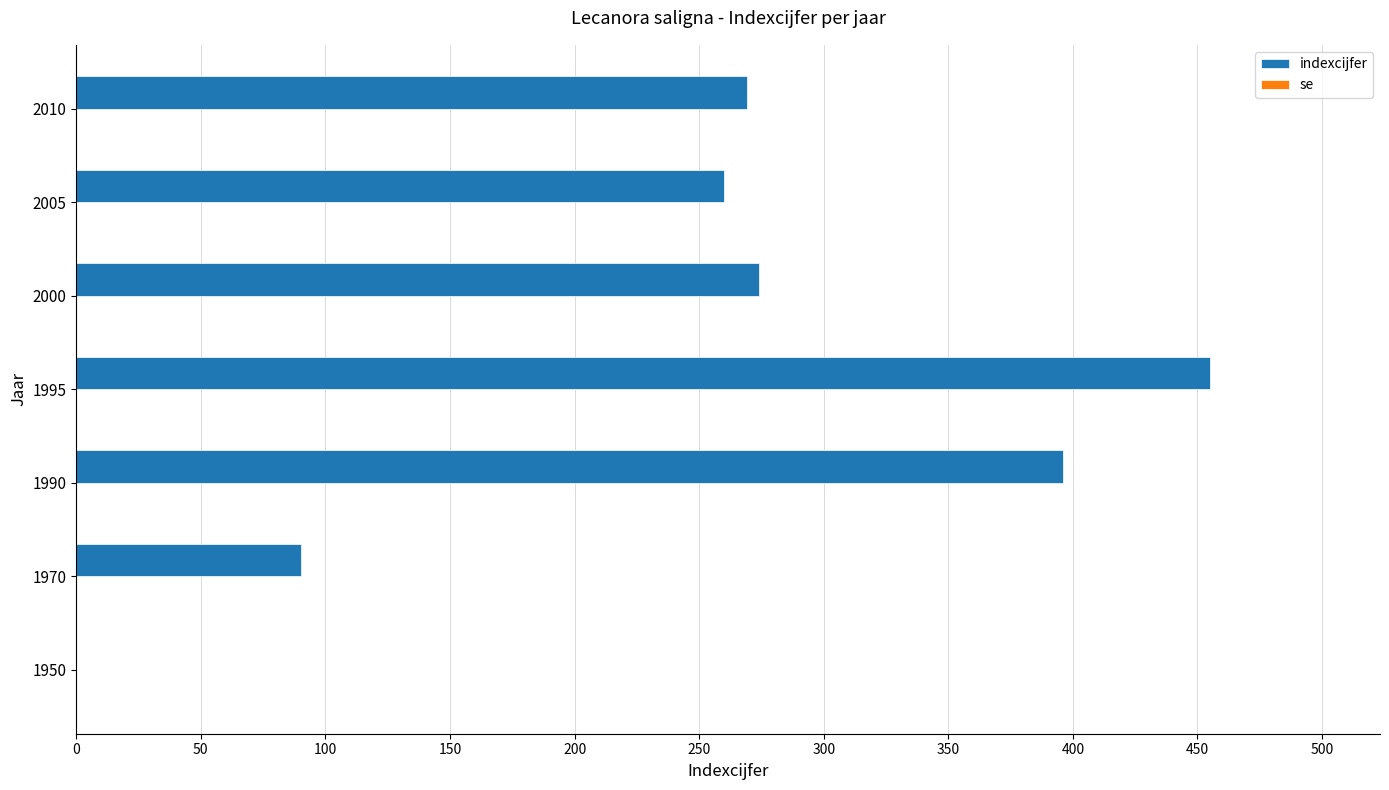

Between 1950 and 2010, which is larger?

2010